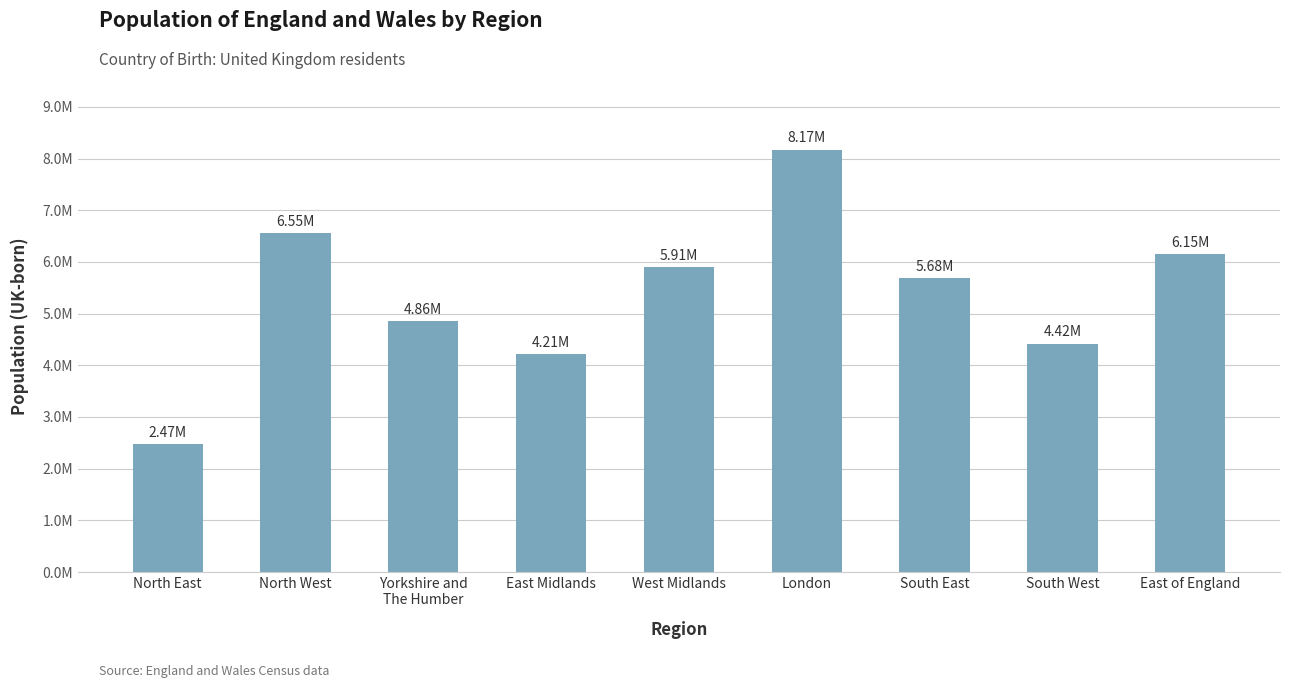

What is the smallest value displayed?

2467870